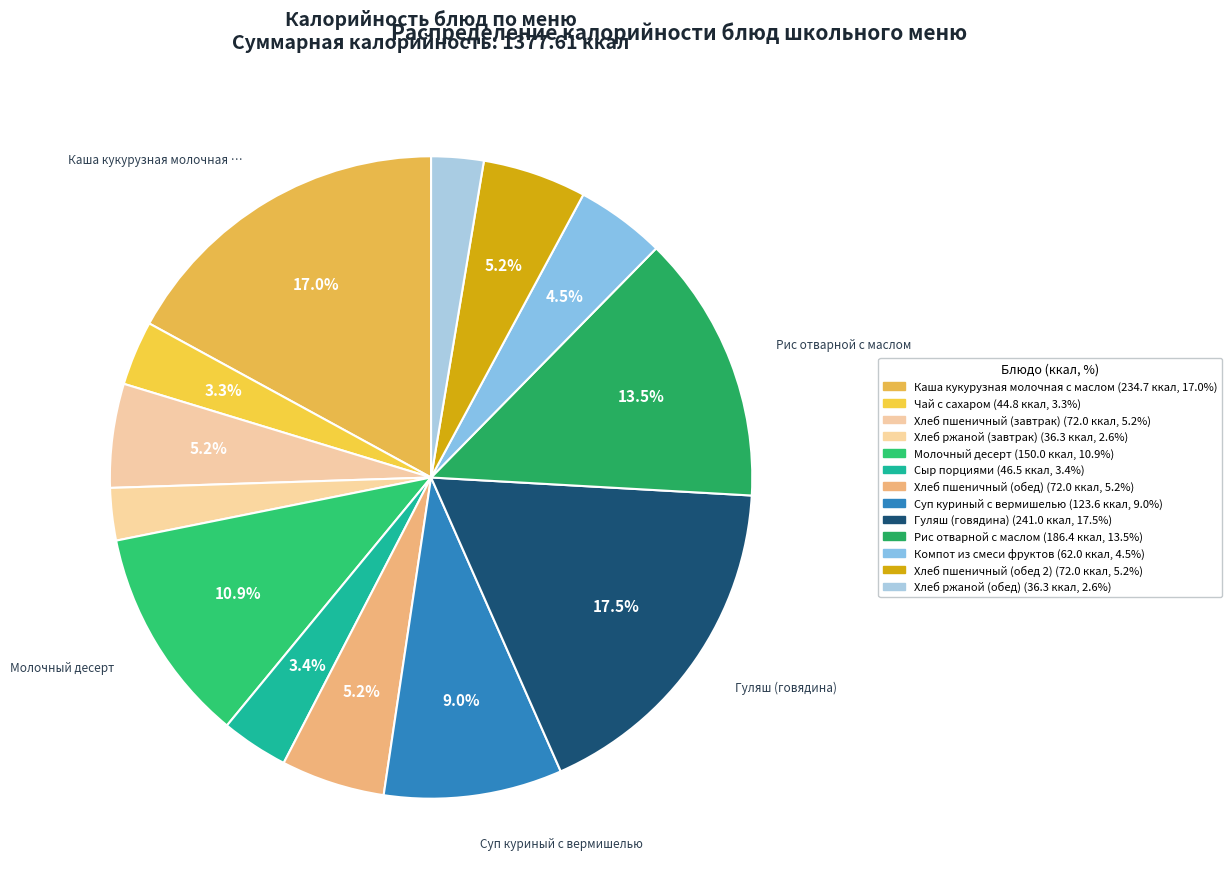

To the nearest percent, what is the combined percentage of Суп куриный с вермишелью and Хлеб пшеничный (обед)?

14%